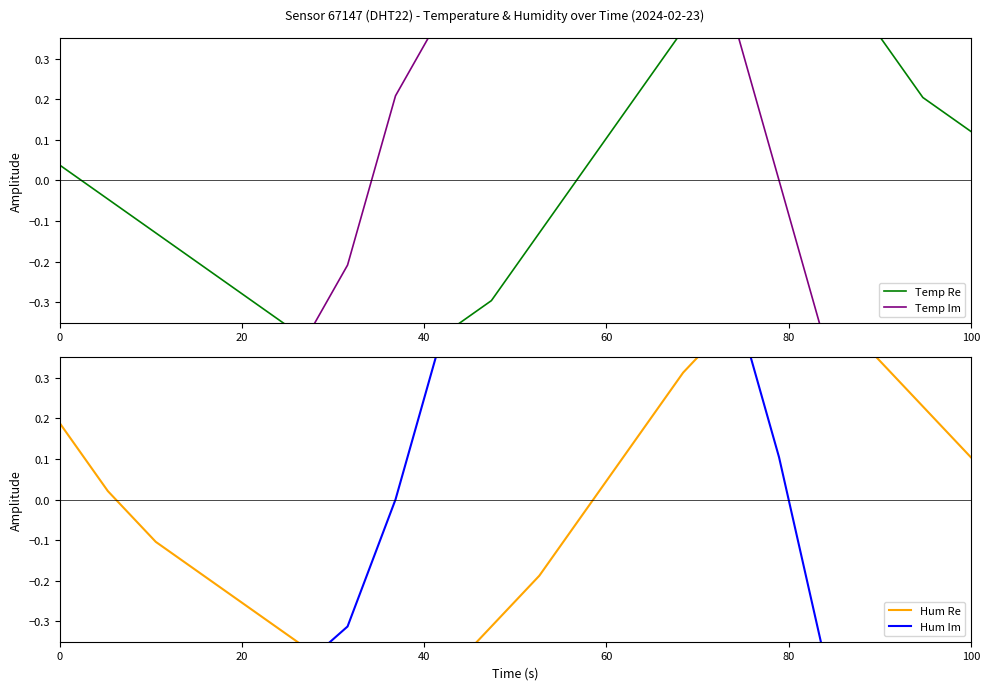

Count the number of data series in this chart.

4